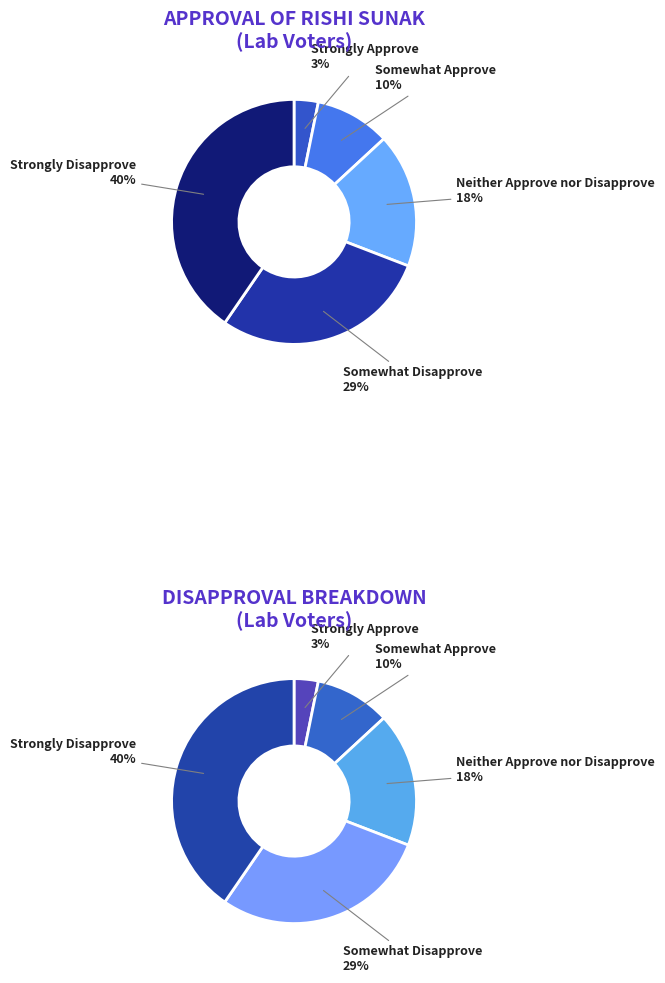

Does any single category account for the majority?

No